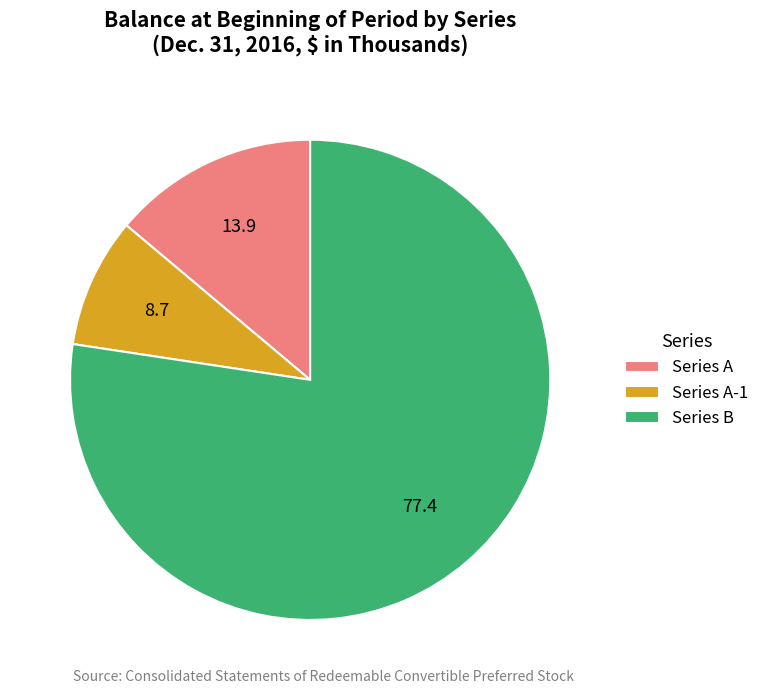

Rank the categories by value from lowest to highest.

Series A-1, Series A, Series B